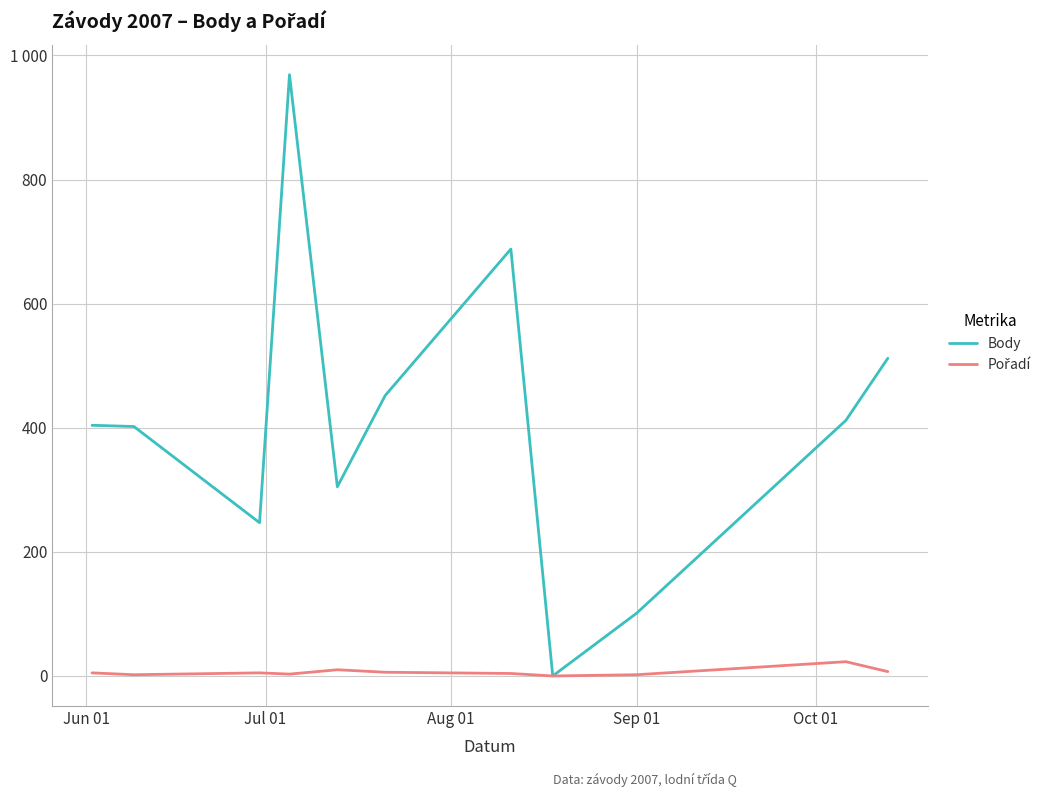

Does the chart display data point markers on the line(s)?

No